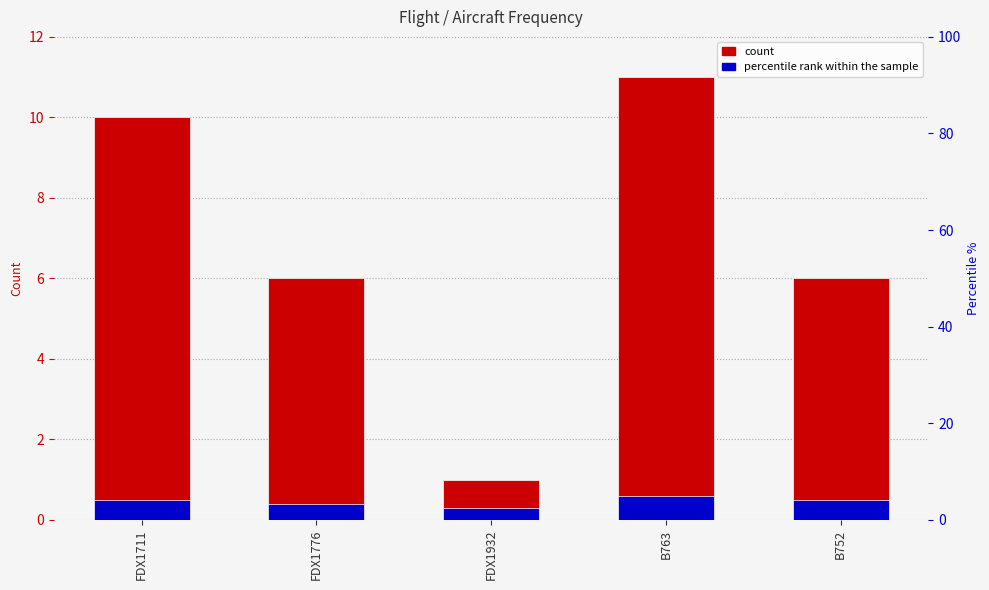

The value of percentile rank within the sample at FDX1776 is 0.4. True or false?

True